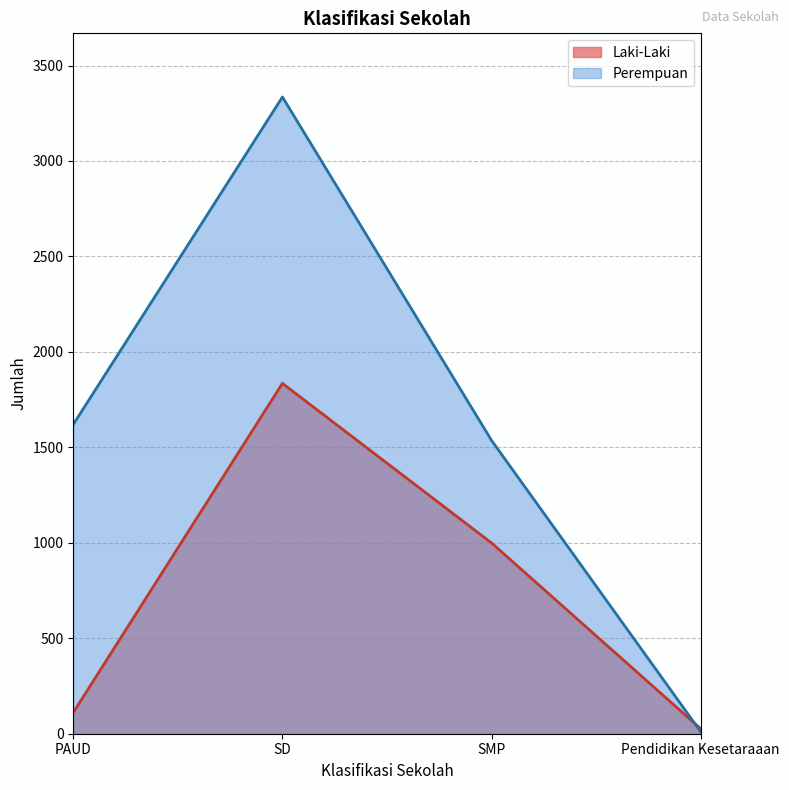

True or false: Laki-Laki has a value of 1358 at SMP.

False